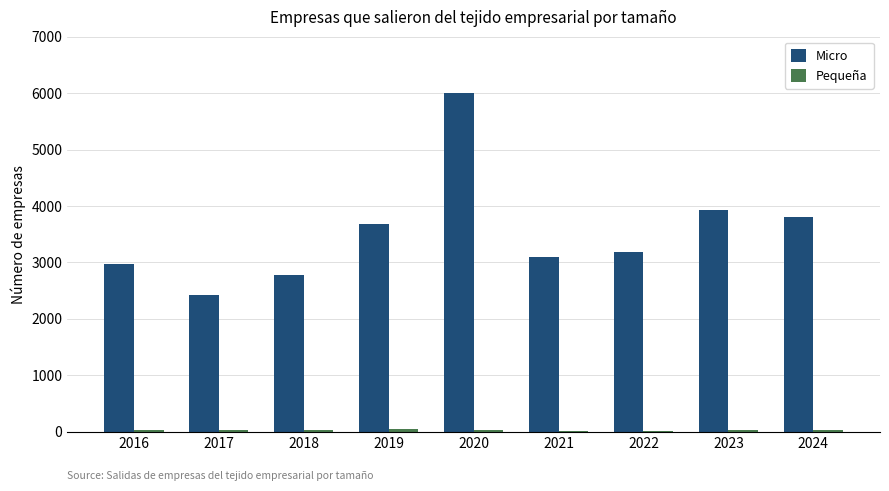

Where does the Micro series first go above 3180?

2019